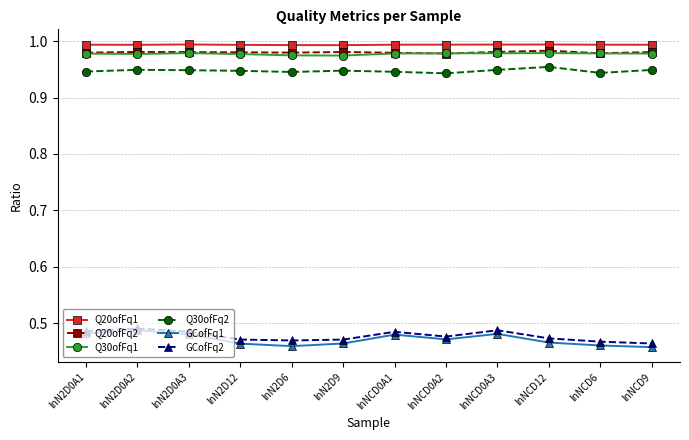

True or false: GCofFq2 and Q30ofFq2 intersect in this chart.

False